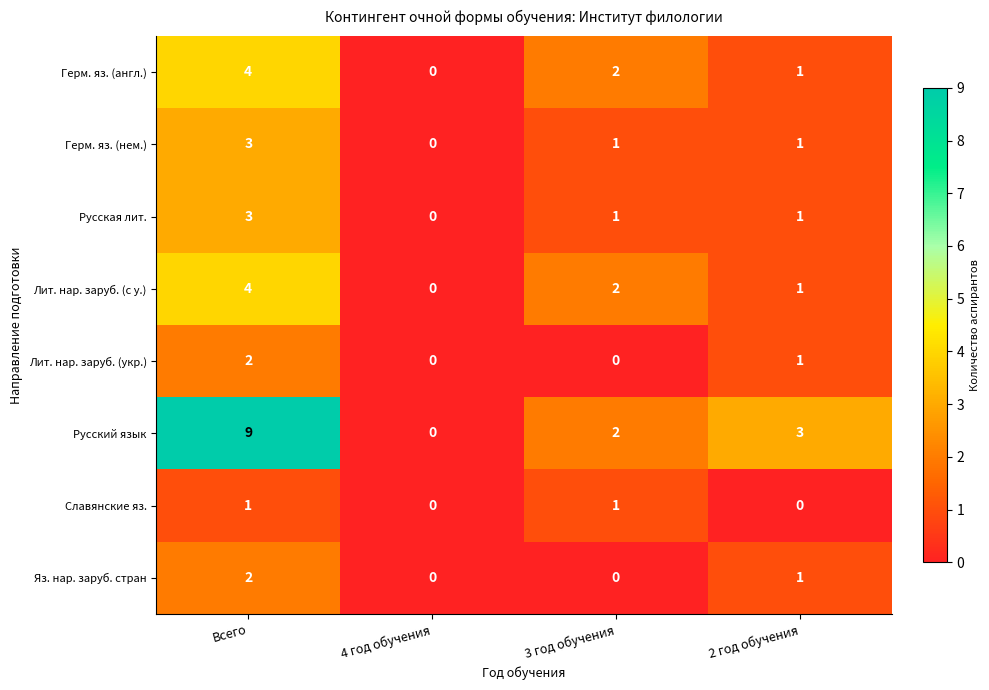

What is the difference between the Русский язык values at 3 год обучения and Всего?

7